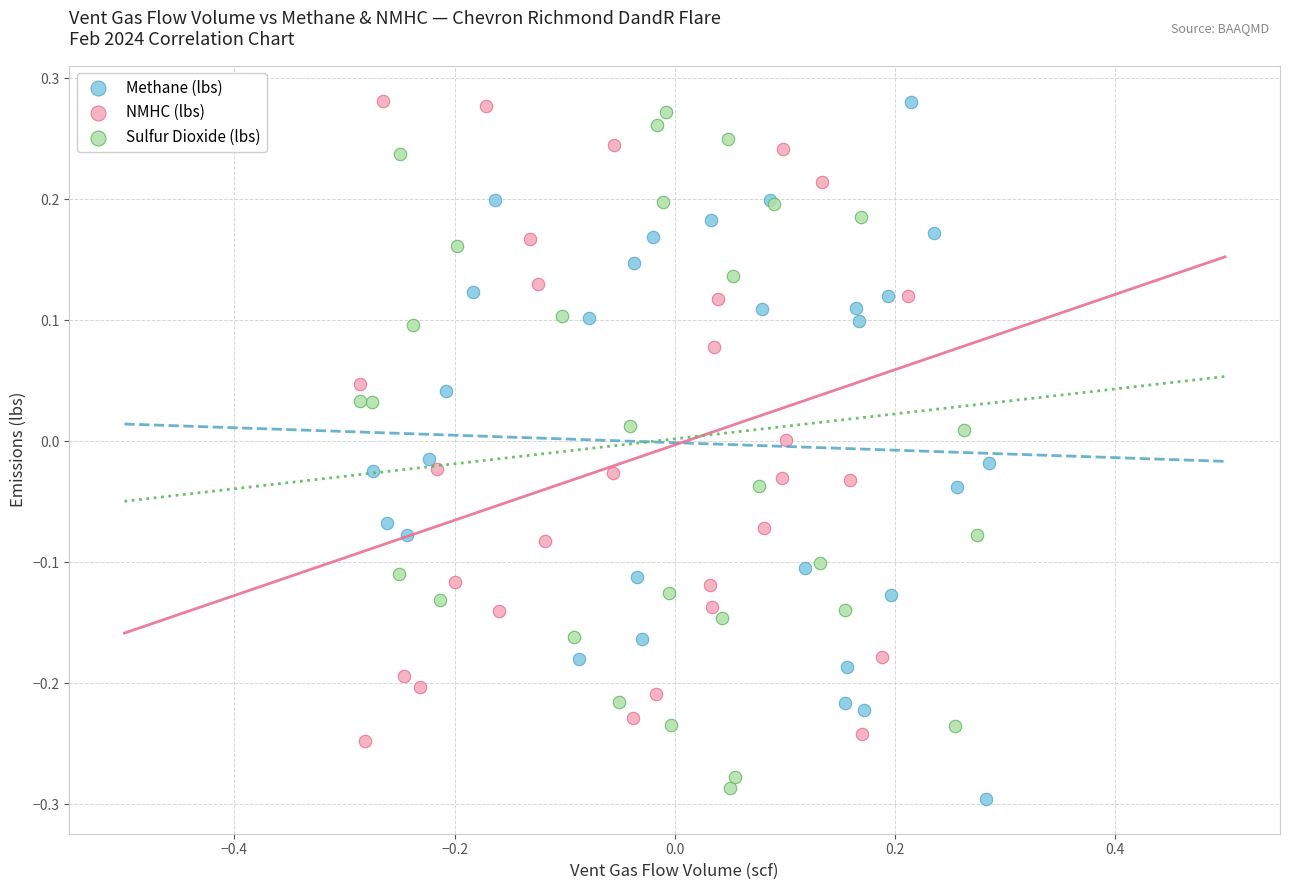

What are all the series names shown in the legend?

Methane (lbs), NMHC (lbs), Sulfur Dioxide (lbs)